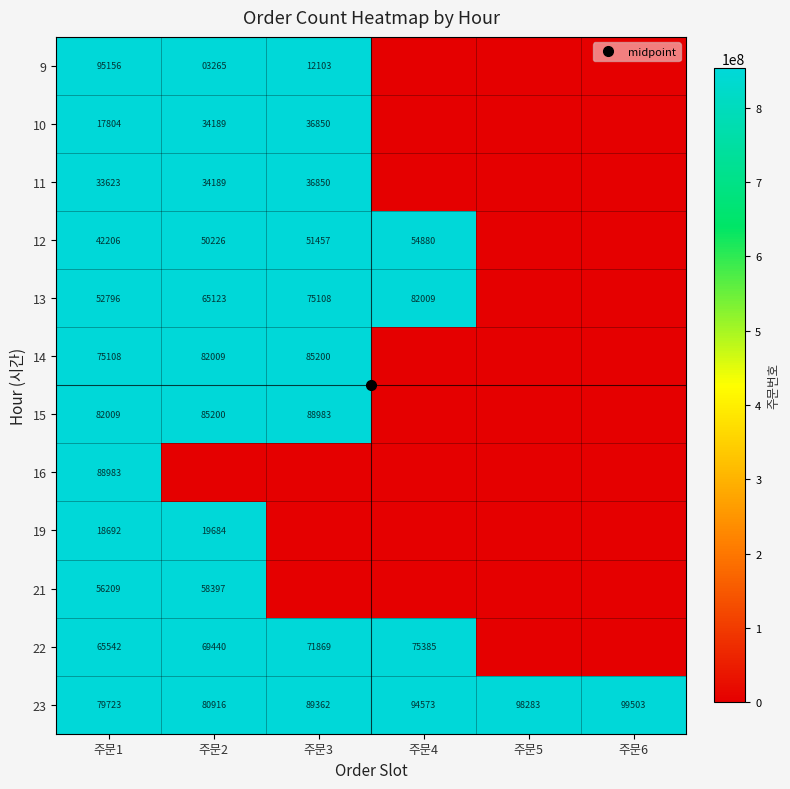

True or false: 9 has a value of 1438554384 at 주문3.

False